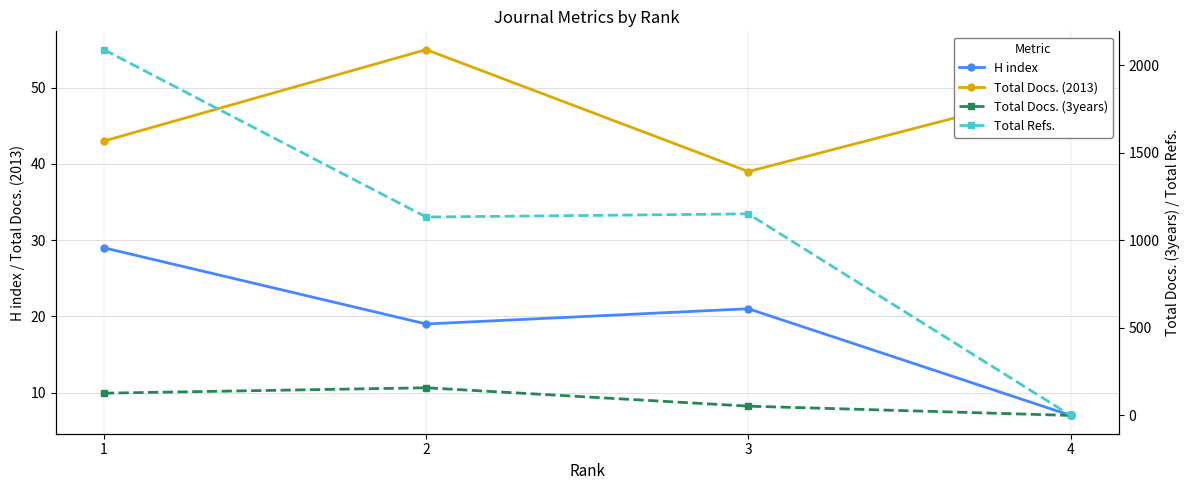

What is the highest value of the Total Docs. (3years) series?

158